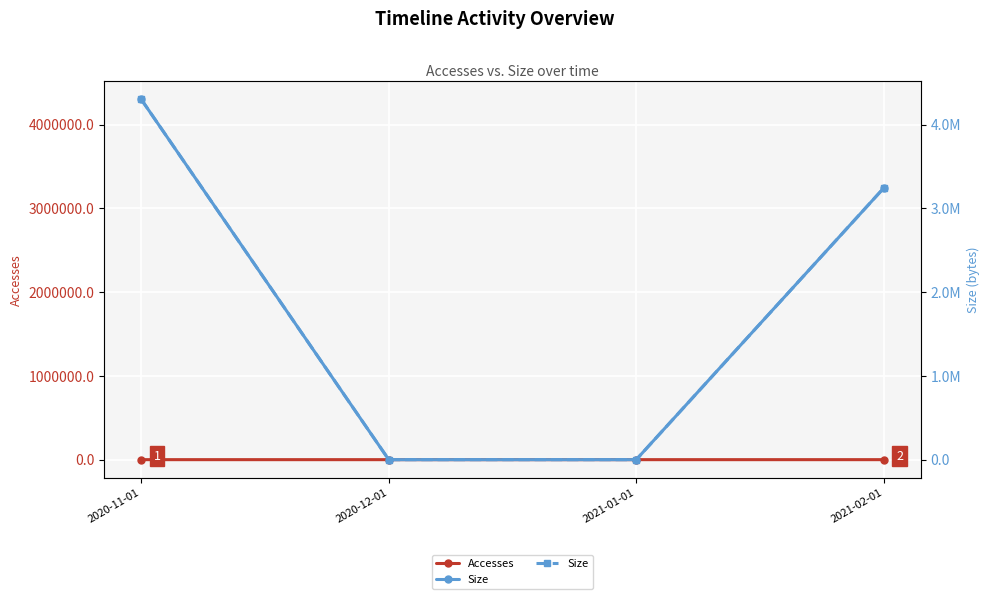

Which series has the largest total across all categories?

Size